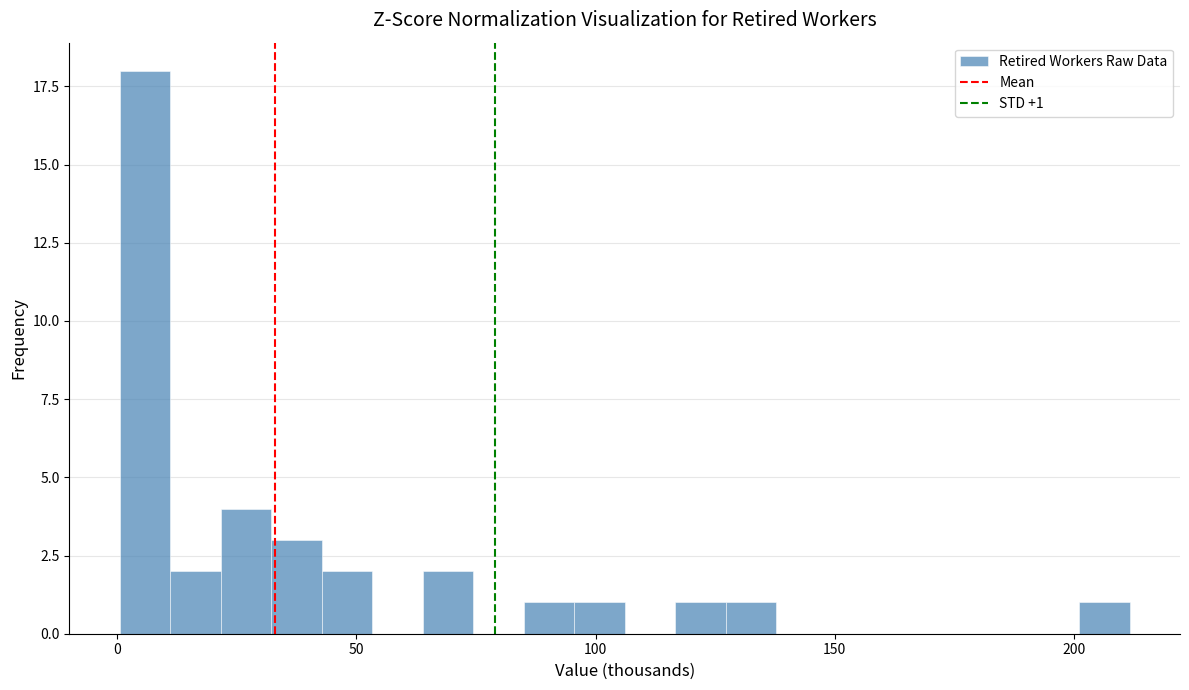

Read against the x-axis, roughly where is the centre of the tallest bar?

5